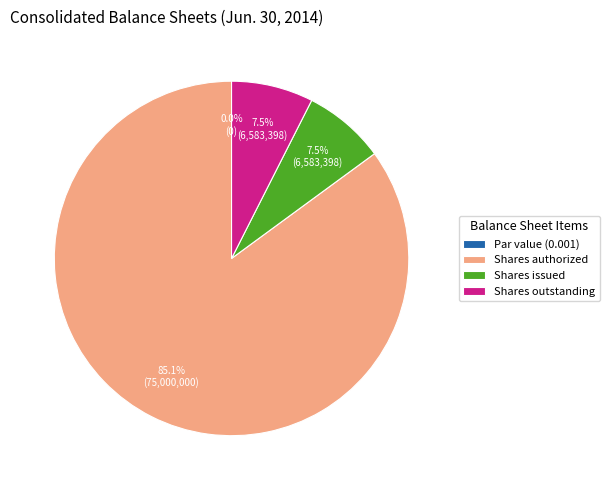

Does Common stock, par value represent more than half of the total?

No